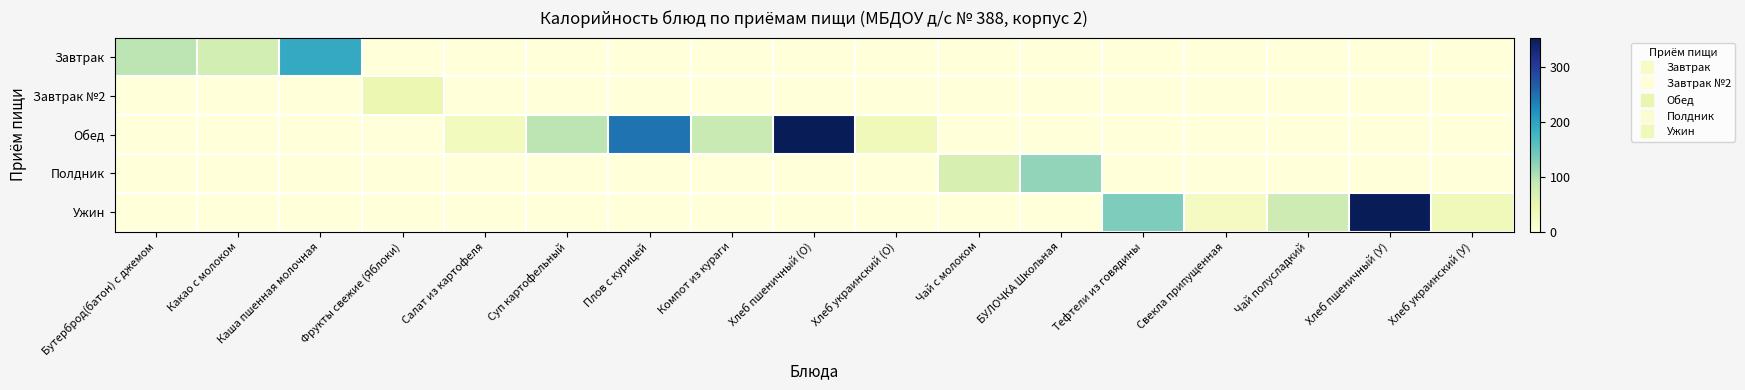

Reading left to right, extract all data points from this chart.

Завтрак: Бутерброд(батон) с джемом=94.9	Какао с молоком=74.2	Каша пшенная молочная=190.7	Фрукты свежие (Яблоки)=0.0	Салат из картофеля=0.0	Суп картофельный=0.0	Плов с курицей=0.0	Компот из кураги=0.0	Хлеб пшеничный (О)=0.0	Хлеб украинский (О)=0.0	Чай с молоком=0.0	БУЛОЧКА Школьная=0.0	Тефтели из говядины=0.0	Свекла припущенная=0.0	Чай полусладкий=0.0	Хлеб пшеничный (У)=0.0	Хлеб украинский (У)=0.0
Завтрак №2: Бутерброд(батон) с джемом=0.0	Какао с молоком=0.0	Каша пшенная молочная=0.0	Фрукты свежие (Яблоки)=44.6	Салат из картофеля=0.0	Суп картофельный=0.0	Плов с курицей=0.0	Компот из кураги=0.0	Хлеб пшеничный (О)=0.0	Хлеб украинский (О)=0.0	Чай с молоком=0.0	БУЛОЧКА Школьная=0.0	Тефтели из говядины=0.0	Свекла припущенная=0.0	Чай полусладкий=0.0	Хлеб пшеничный (У)=0.0	Хлеб украинский (У)=0.0
Обед: Бутерброд(батон) с джемом=0.0	Какао с молоком=0.0	Каша пшенная молочная=0.0	Фрукты свежие (Яблоки)=0.0	Салат из картофеля=31.2	Суп картофельный=95.0	Плов с курицей=245.6	Компот из кураги=85.2	Хлеб пшеничный (О)=352.5	Хлеб украинский (О)=34.8	Чай с молоком=0.0	БУЛОЧКА Школьная=0.0	Тефтели из говядины=0.0	Свекла припущенная=0.0	Чай полусладкий=0.0	Хлеб пшеничный (У)=0.0	Хлеб украинский (У)=0.0
Полдник: Бутерброд(батон) с джемом=0.0	Какао с молоком=0.0	Каша пшенная молочная=0.0	Фрукты свежие (Яблоки)=0.0	Салат из картофеля=0.0	Суп картофельный=0.0	Плов с курицей=0.0	Компот из кураги=0.0	Хлеб пшеничный (О)=0.0	Хлеб украинский (О)=0.0	Чай с молоком=67.5	БУЛОЧКА Школьная=120.7	Тефтели из говядины=0.0	Свекла припущенная=0.0	Чай полусладкий=0.0	Хлеб пшеничный (У)=0.0	Хлеб украинский (У)=0.0
Ужин: Бутерброд(батон) с джемом=0.0	Какао с молоком=0.0	Каша пшенная молочная=0.0	Фрукты свежие (Яблоки)=0.0	Салат из картофеля=0.0	Суп картофельный=0.0	Плов с курицей=0.0	Компот из кураги=0.0	Хлеб пшеничный (О)=0.0	Хлеб украинский (О)=0.0	Чай с молоком=0.0	БУЛОЧКА Школьная=0.0	Тефтели из говядины=132.6	Свекла припущенная=26.3	Чай полусладкий=81.0	Хлеб пшеничный (У)=352.5	Хлеб украинский (У)=34.8